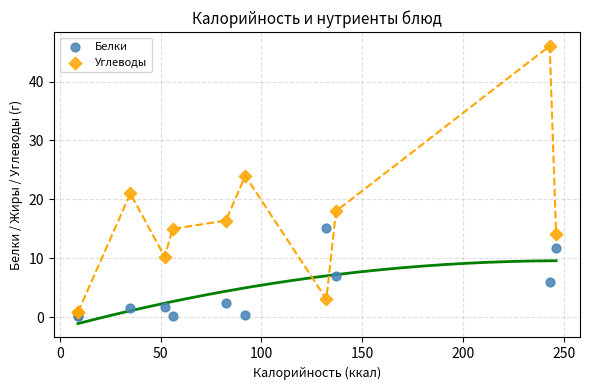

What is the X range (max minus min) for the scatter plot?

237.2